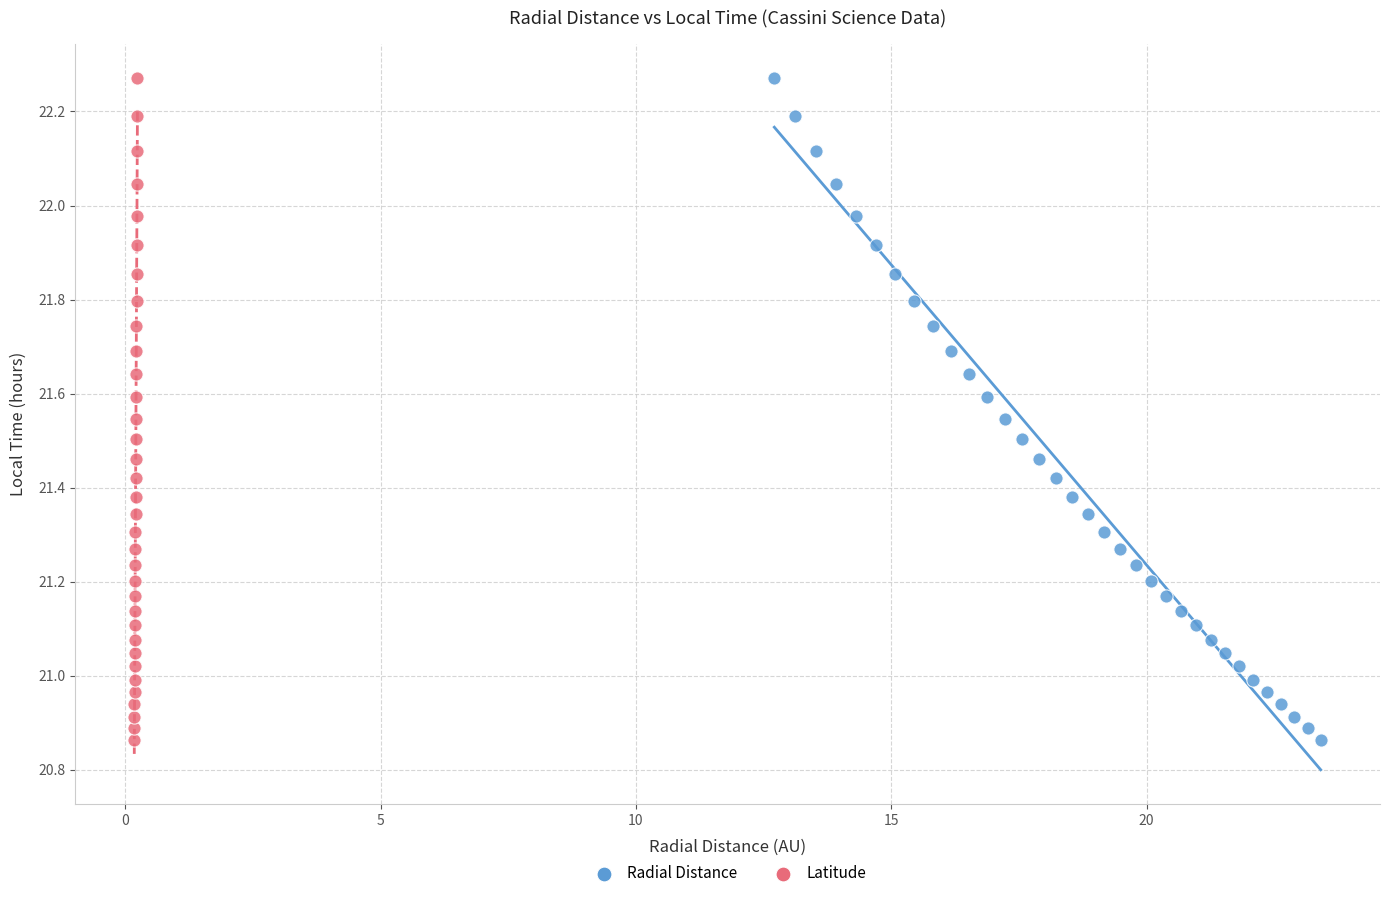

What are all the series names shown in the legend?

Radial Distance, Latitude